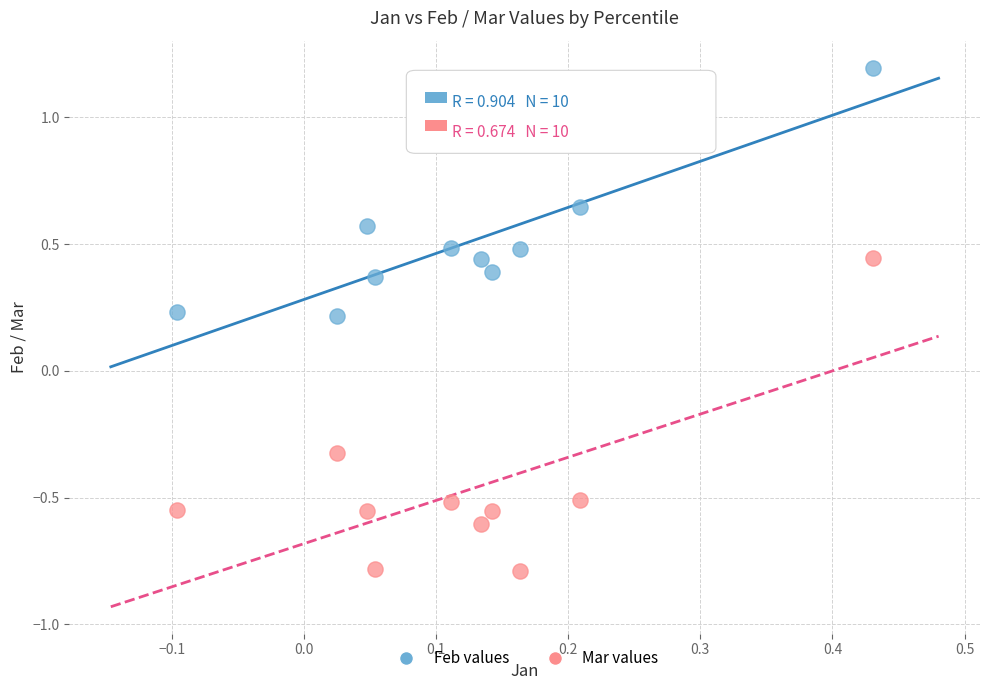

Across all data points, what is the range of X values (max minus min)?

0.5